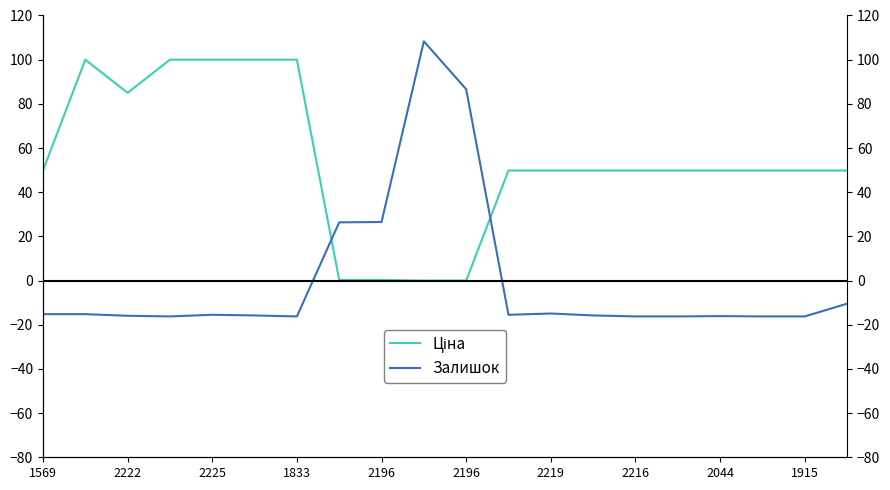

How many lines are shown in the chart?

2